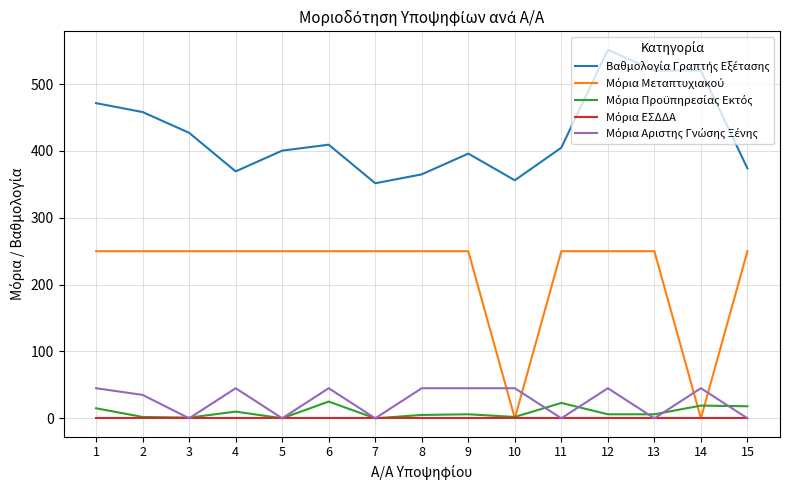

What is the total value across all series at 12?

852.4